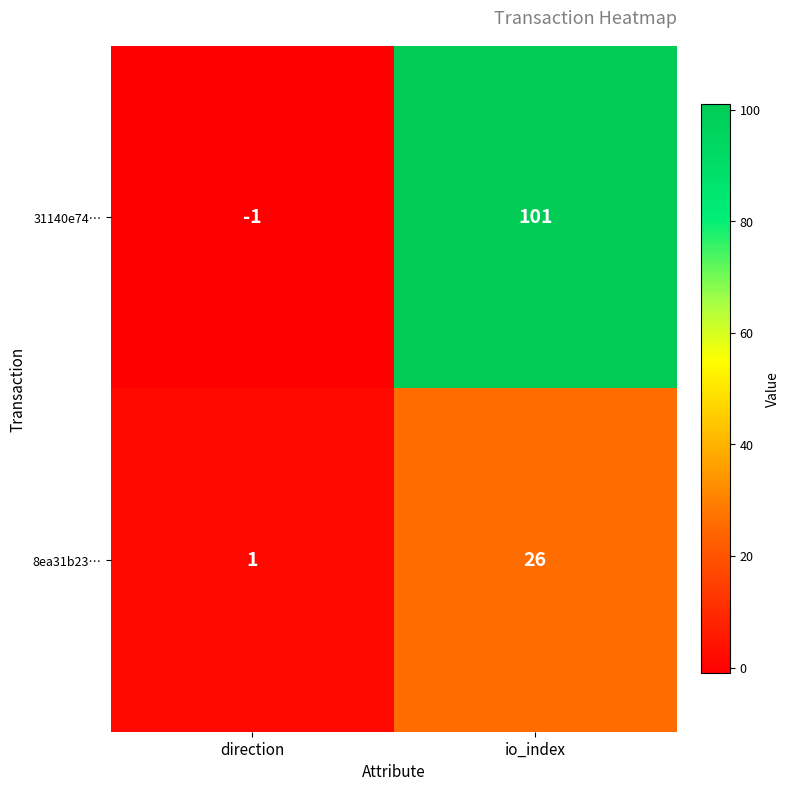

Which series has the largest range (max minus min)?

31140e74…